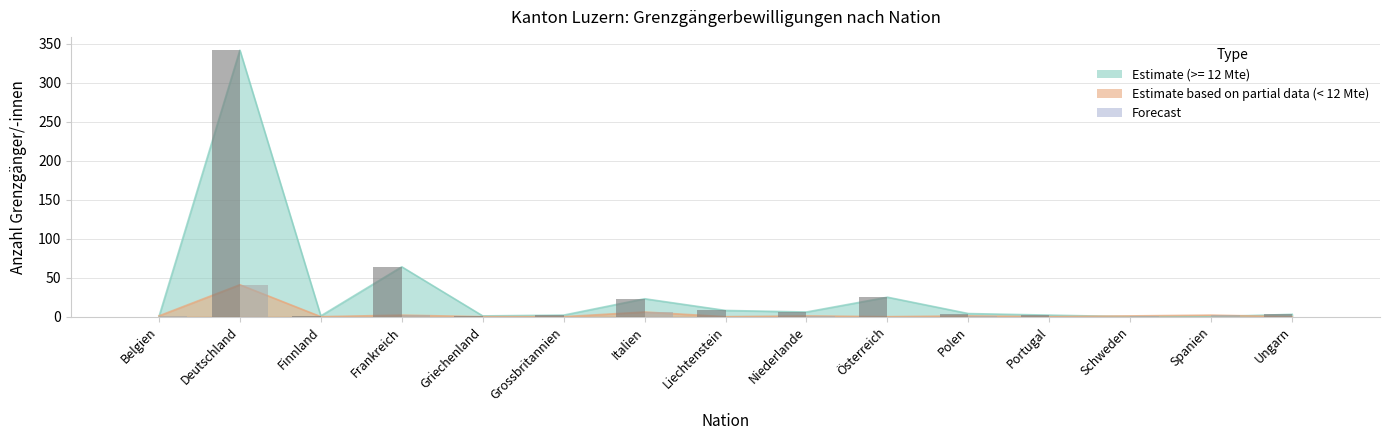

How many bars are there in total?

15